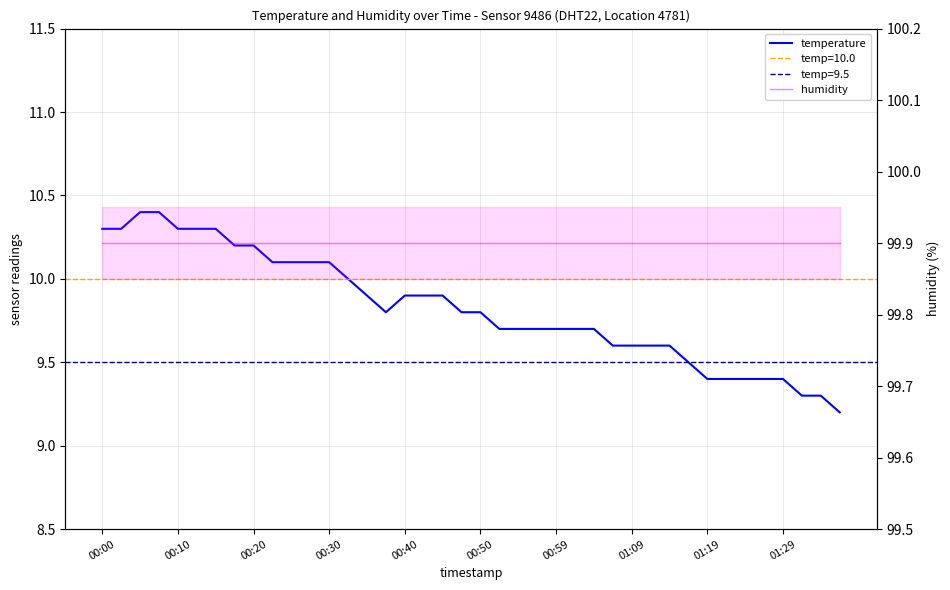

What is the total value across all series at 25?

109.6